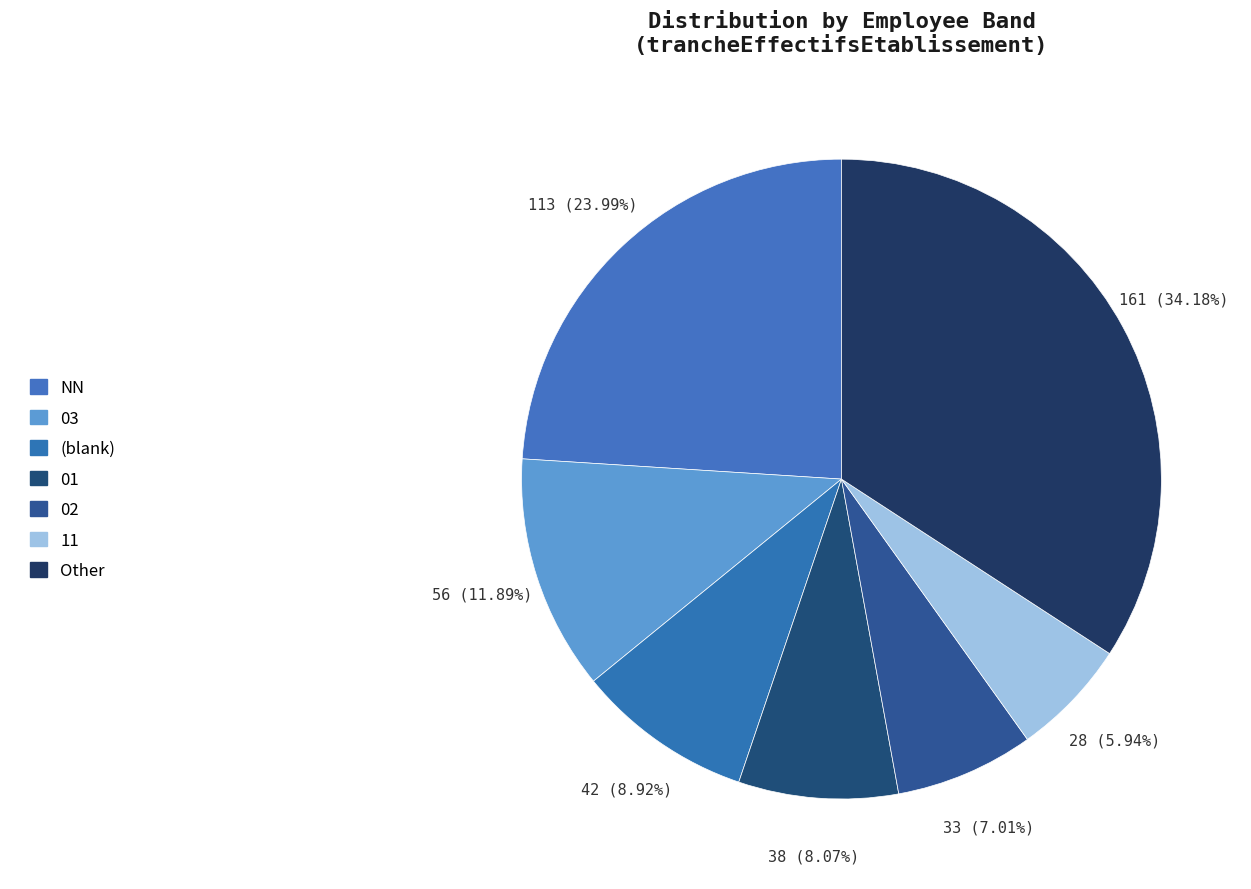

Count the number of slices in the pie.

7